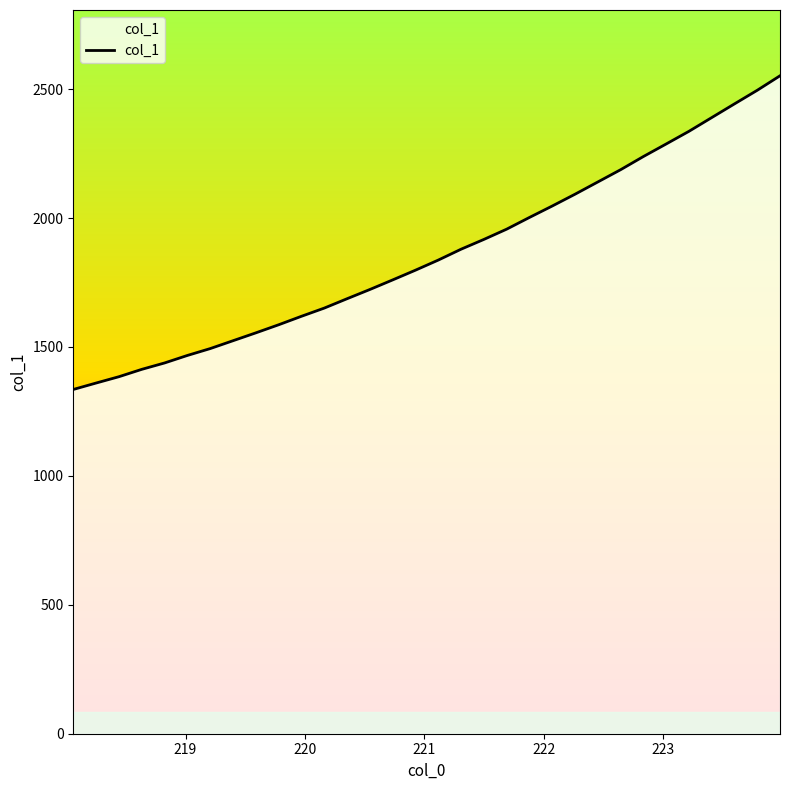

Reading left to right, extract all data points from this chart.

1335.2	1360.1	1384.6	1413.2	1438.0	1467.1	1493.7	1524.2	1554.7	1586.1	1619.0	1650.8	1687.1	1722.9	1760.1	1797.8	1837.0	1879.2	1917.0	1956.9	2002.3	2046.7	2092.4	2139.9	2187.4	2238.5	2287.2	2336.3	2389.6	2442.7	2495.5	2551.7